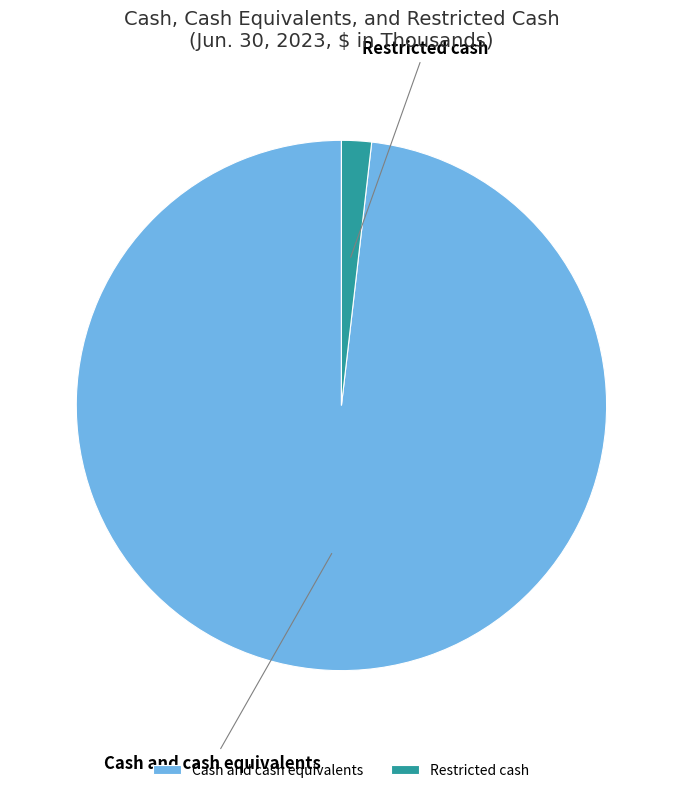

Which category has the smallest portion of the pie?

Restricted cash